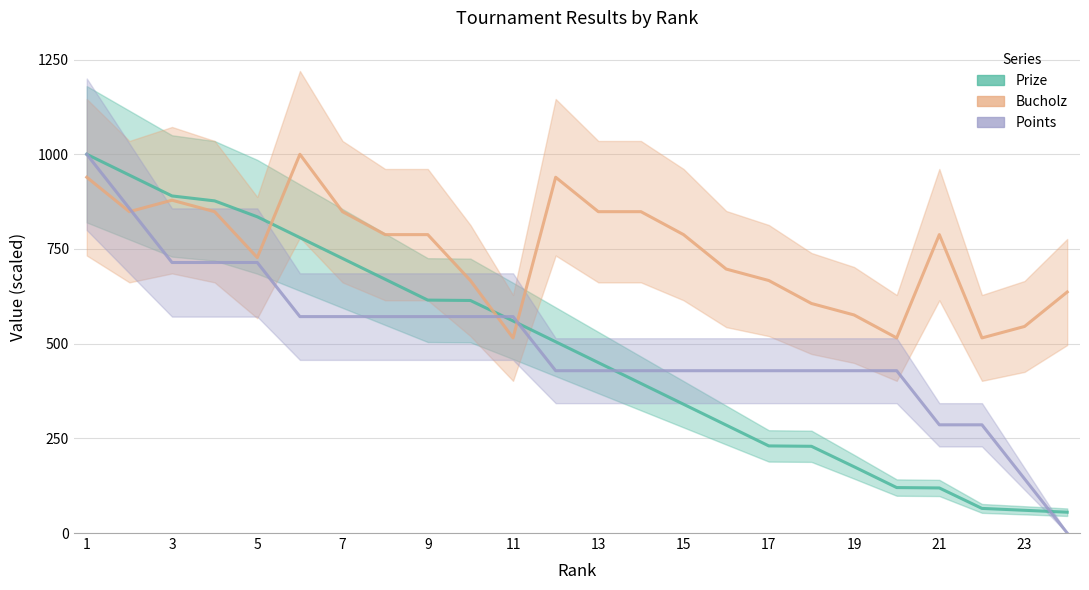

Reading left to right, what are all the values shown in this chart?

Prize: 1000.0	945.0	890.0	877.0	835.0	780.0	725.0	670.0	615.0	614.0	560.0	505.0	450.0	395.0	340.0	285.0	230.0	229.0	175.0	120.0	119.0	65.0	60.0	55.0
Bucholz: 939.4	848.5	878.8	848.5	727.3	1000.0	848.5	787.9	787.9	666.7	515.2	939.4	848.5	848.5	787.9	697.0	666.7	606.1	575.8	515.2	787.9	515.2	545.5	636.4
Points: 1000.0	857.1	714.3	714.3	714.3	571.4	571.4	571.4	571.4	571.4	571.4	428.6	428.6	428.6	428.6	428.6	428.6	428.6	428.6	428.6	285.7	285.7	142.9	0.0